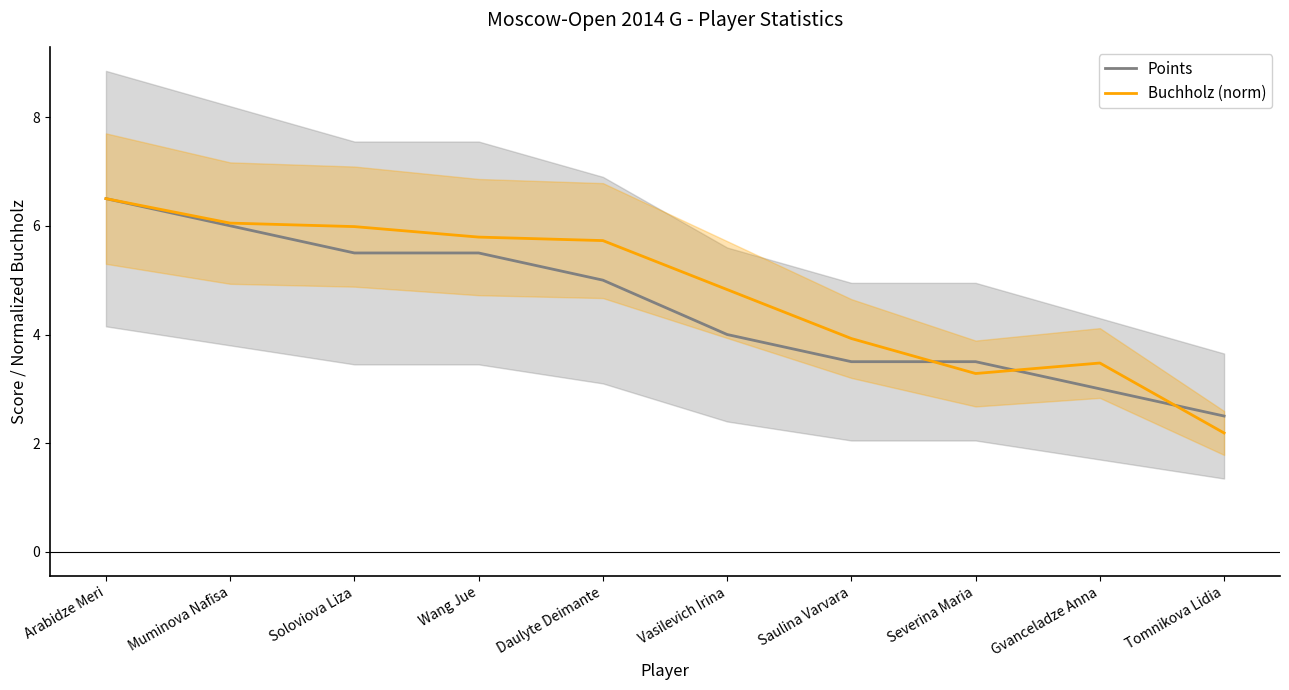

How many Points values are between 3 and 5?

5